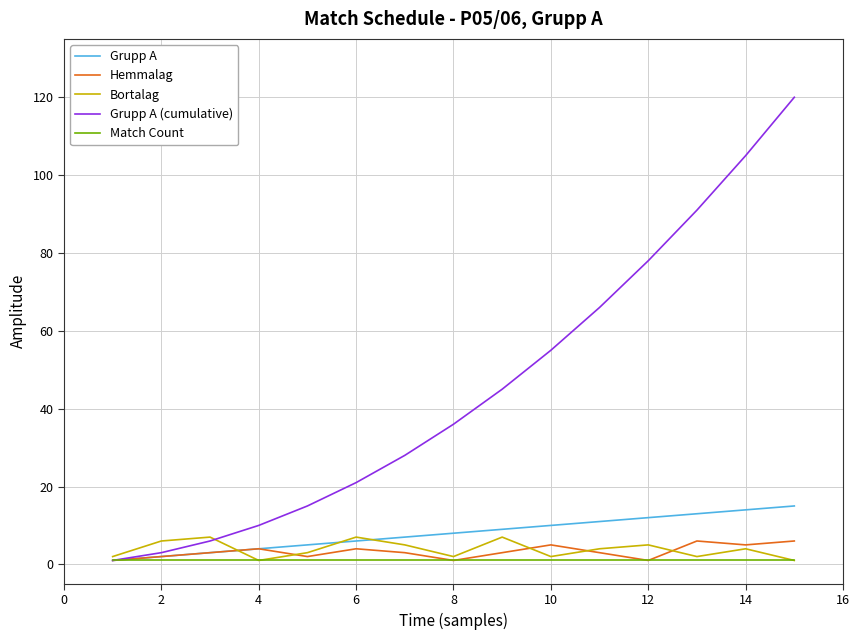

What is the maximum value for Bortalag?

7